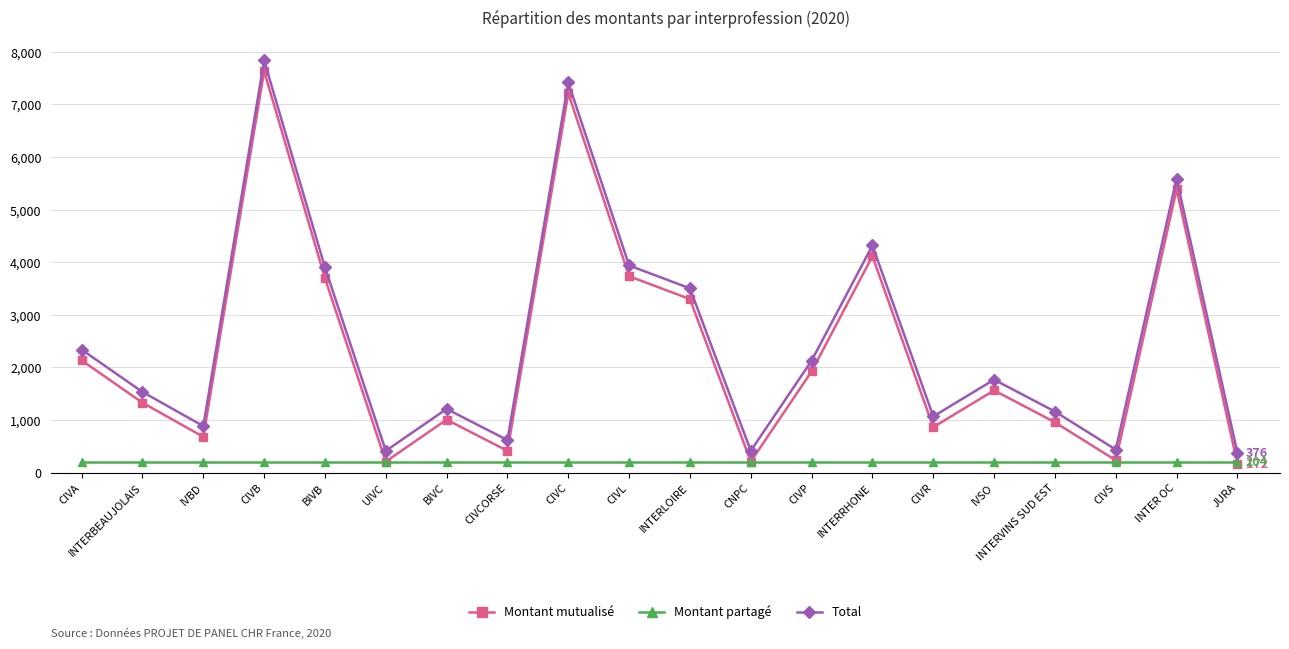

How many interior local valleys does the Montant mutualisé series have?

6